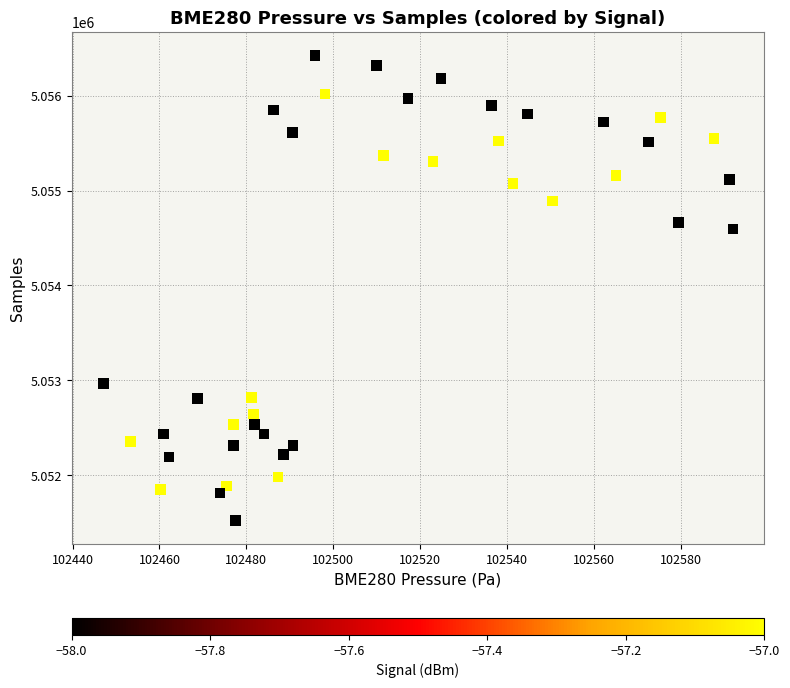

What Y value in the scatter plot is closest to 5053973?

5054596